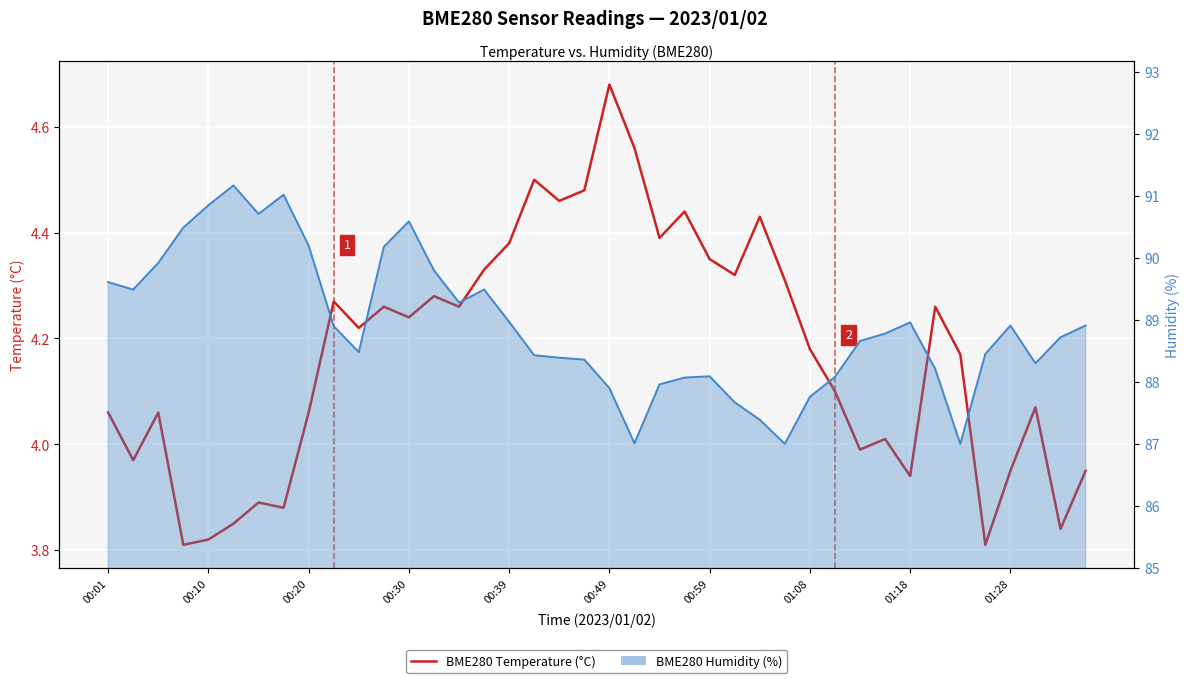

True or false: BME280 Temperature (°C) and BME280 Humidity (%) cross at least once.

False